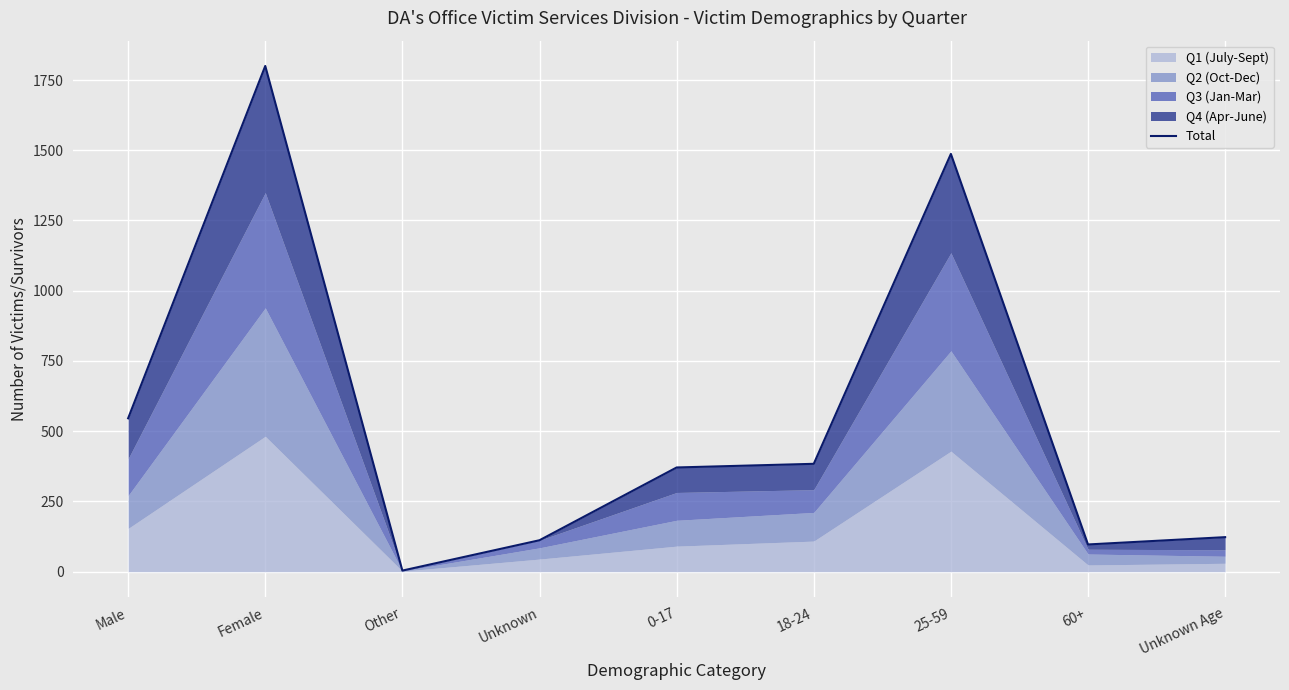

What position from the left is Other?

3